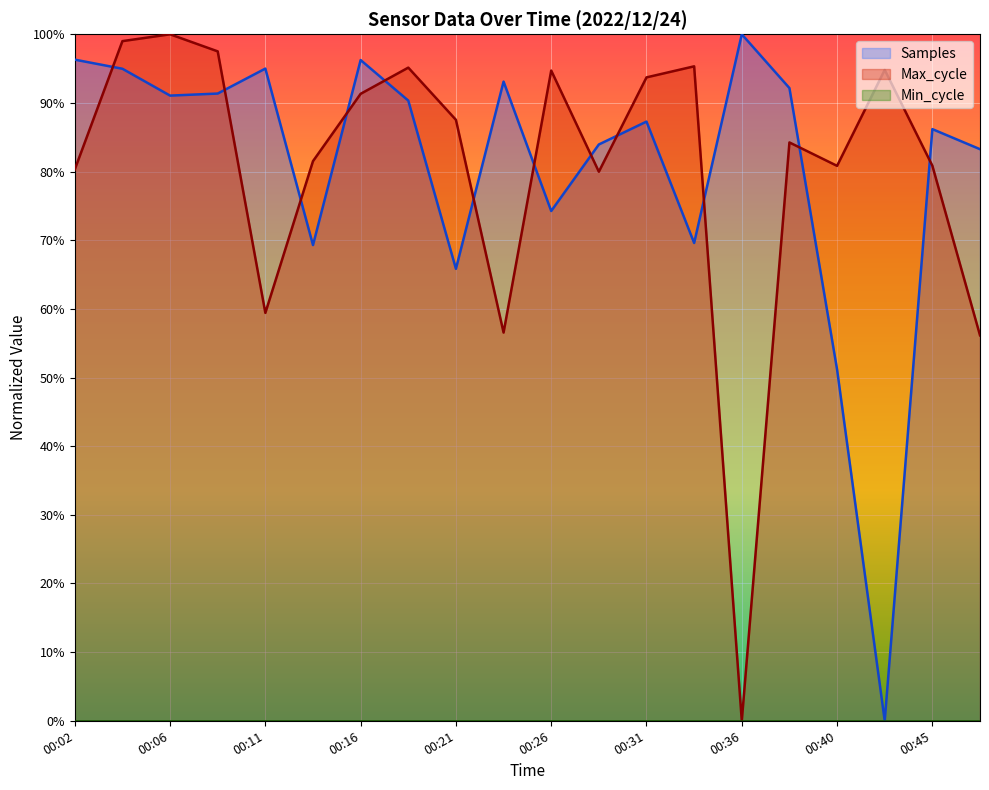

What is the total value across all series at 00:36?

100.0